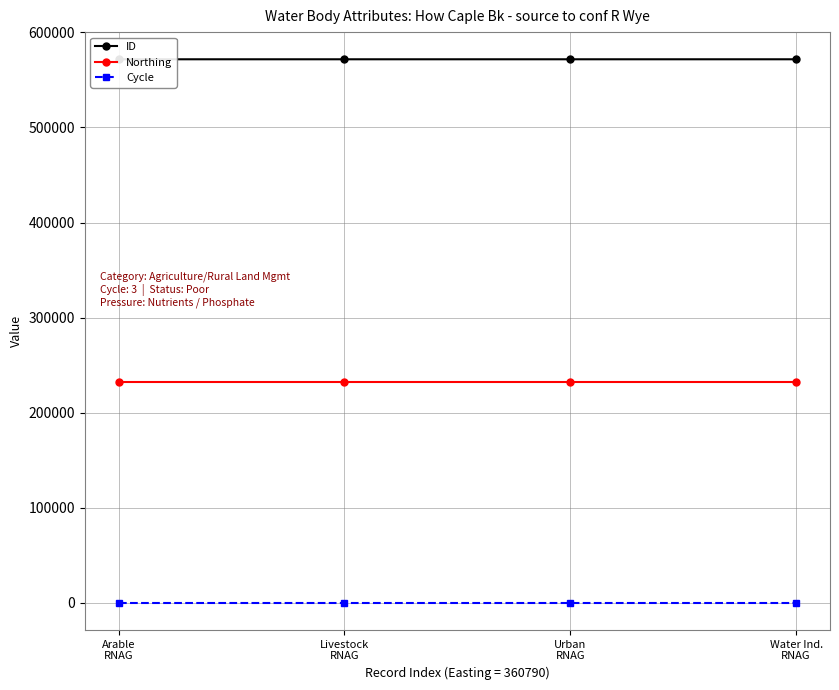

What is the maximum value shown in the chart?

571771